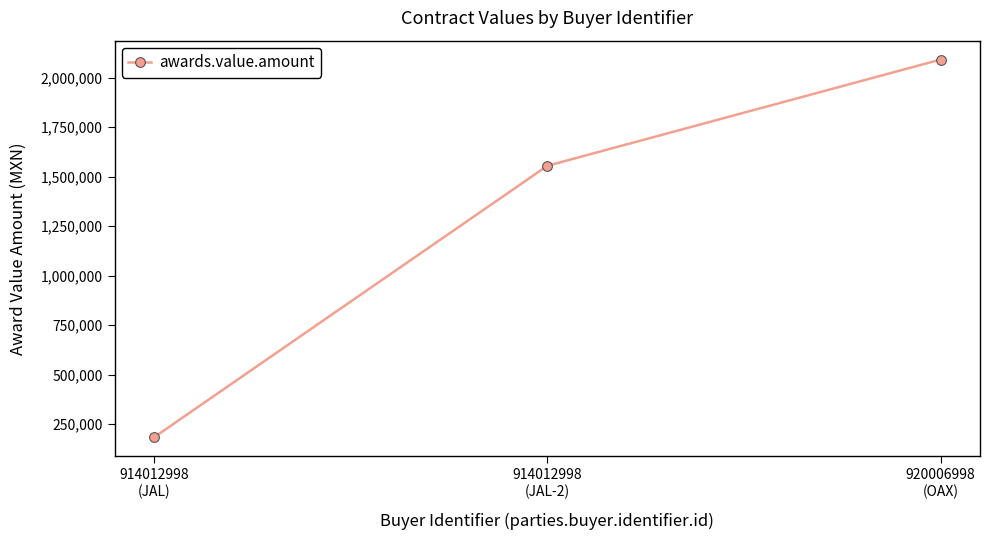

Reading right to left, what are all the values shown in this chart?

2091534.5	1554685.4	182750.0